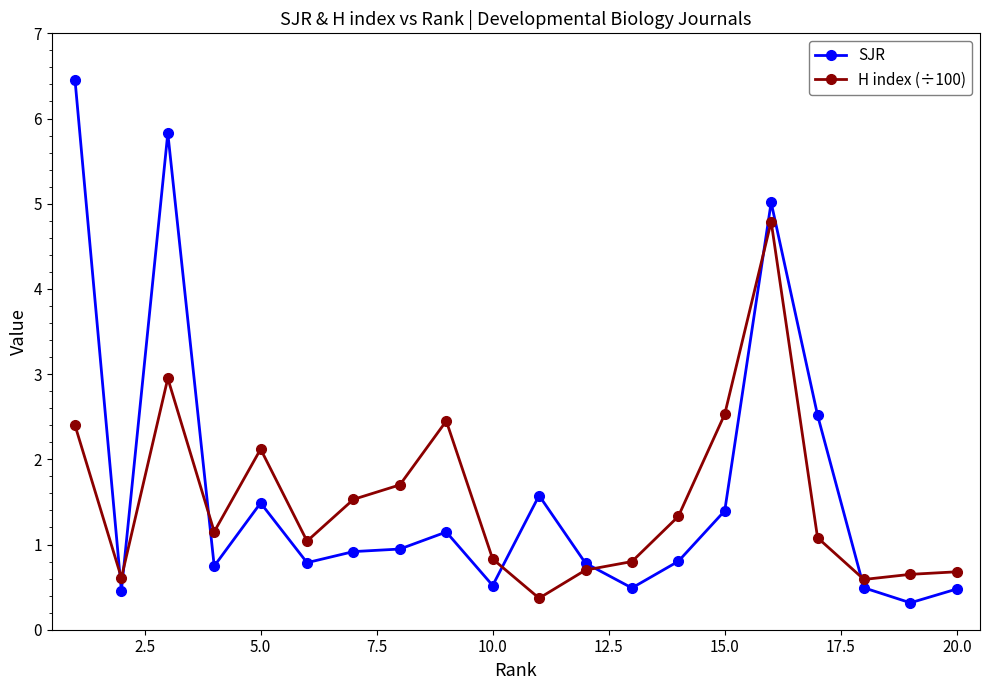

True or false: H index (÷100) has more than 0 interior local peaks.

True